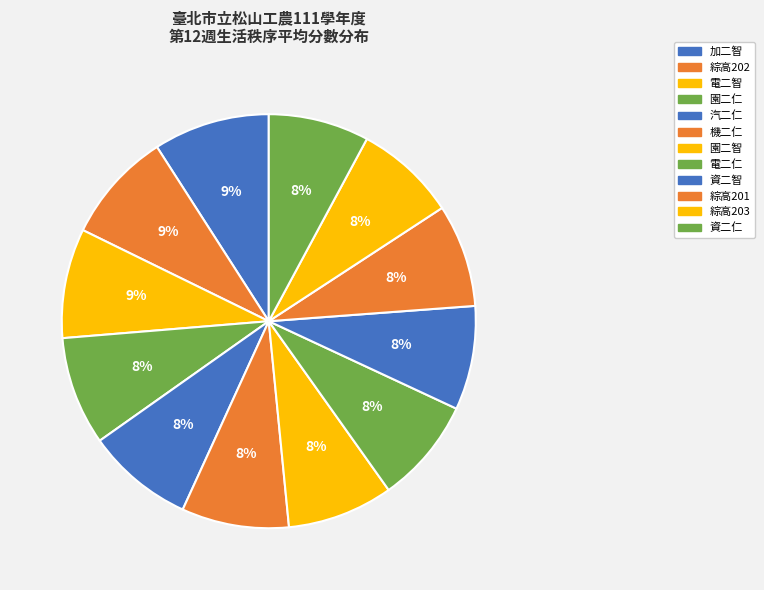

How many segments does this pie chart have?

12